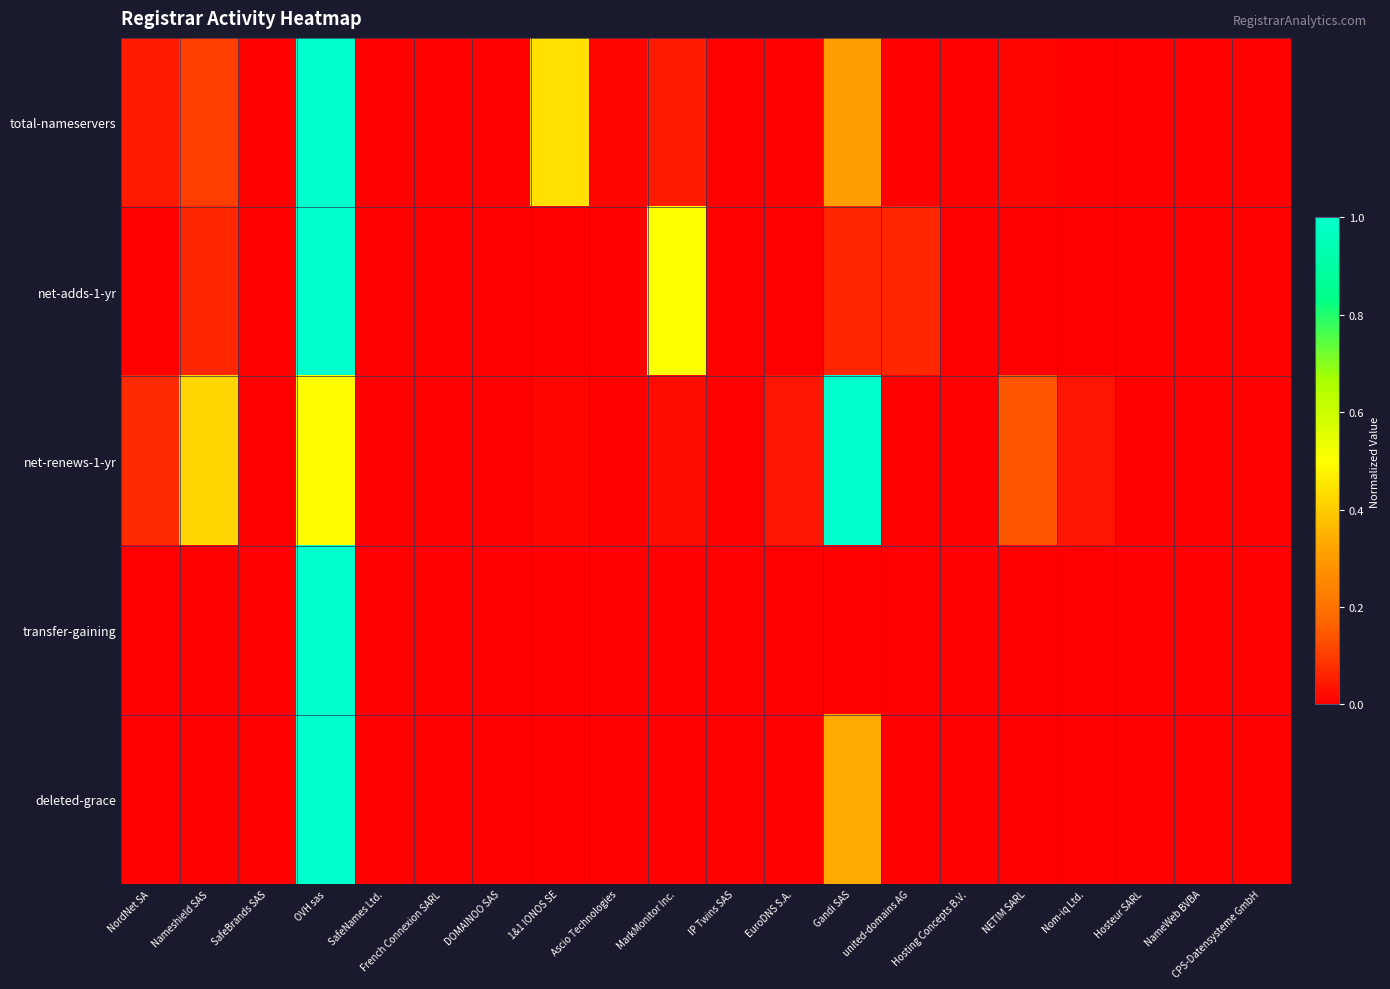

Rank the series by their maximum value, from highest to lowest.

total-nameservers, net-adds-1-yr, net-renews-1-yr, transfer-gaining, deleted-grace